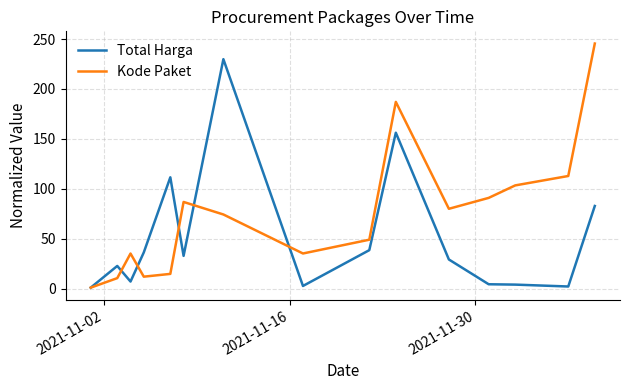

What is the difference between the maximum and minimum values in the Kode Paket series?

244.5